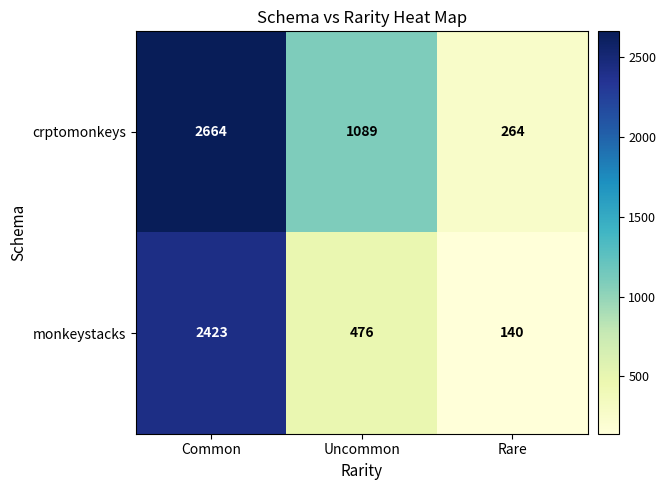

At which category is the sum across all series the highest?

Common